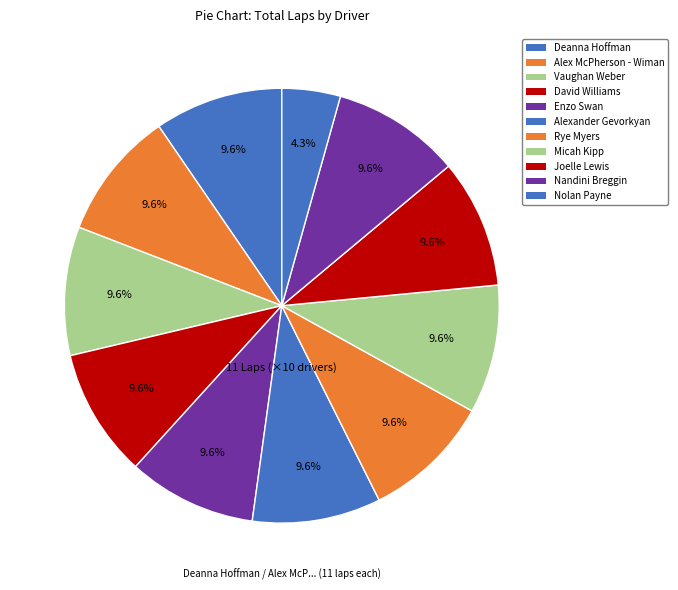

To the nearest percent, what portion does Vaughan Weber represent?

10%